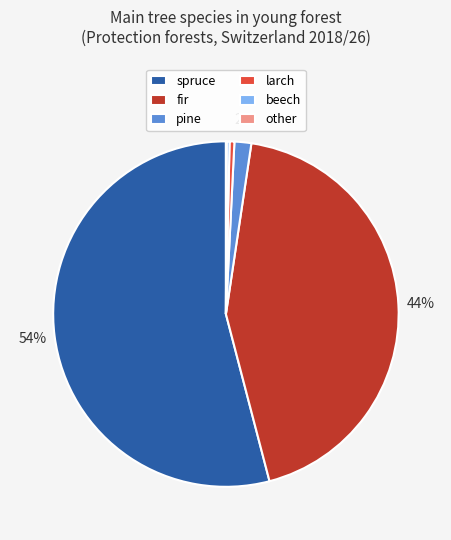

Which has a higher value, larch or pine?

pine